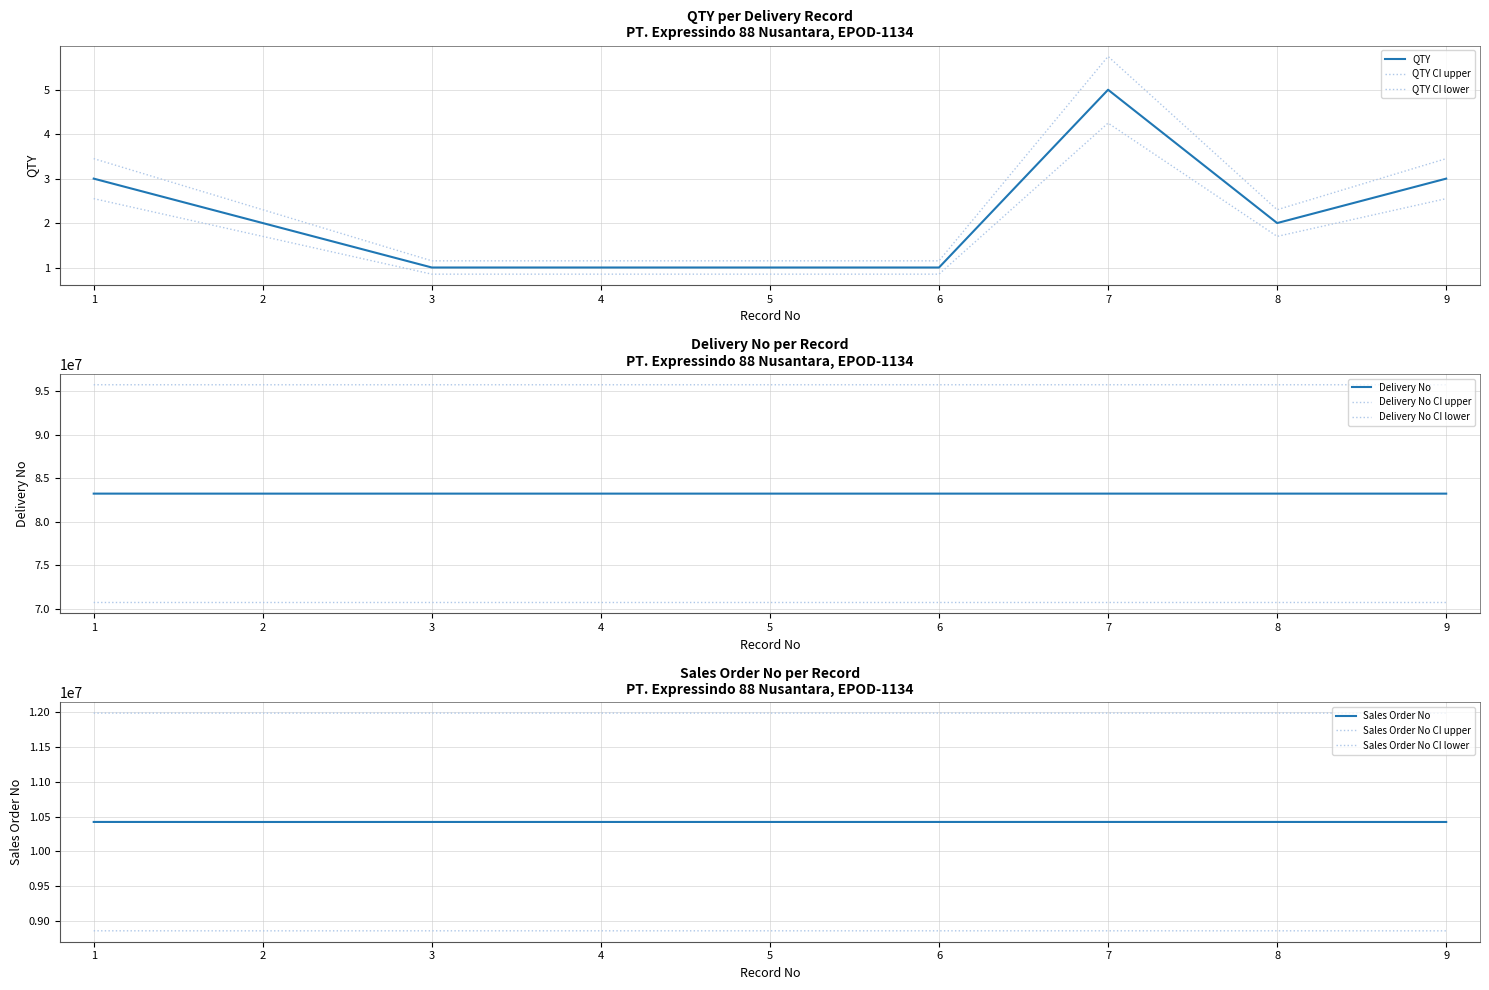

What is the average value of the Delivery No series?

83233182.2